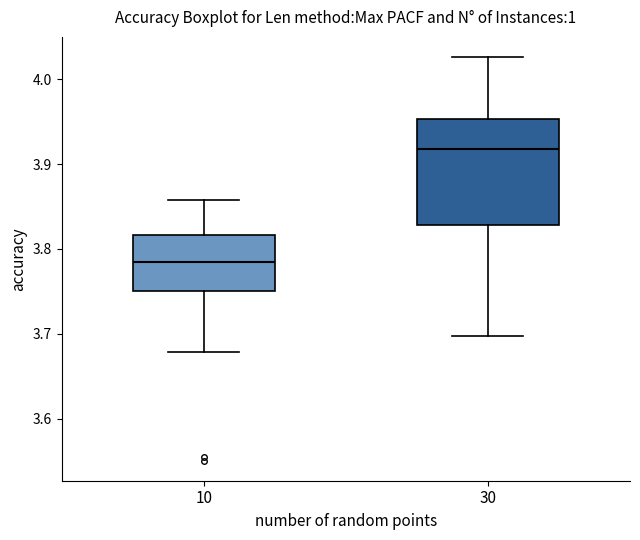

Reading left to right, transcribe this box plot: for each box, give where its median line is, the range the box spans, and where its two whiskers end, as read against the y-axis. The values are not printed on the chart, so give them approximately, as read against the axis.

10: median 3.78, box 3.75 to 3.82, whiskers 3.68 to 3.86
30: median 3.92, box 3.83 to 3.95, whiskers 3.70 to 4.03